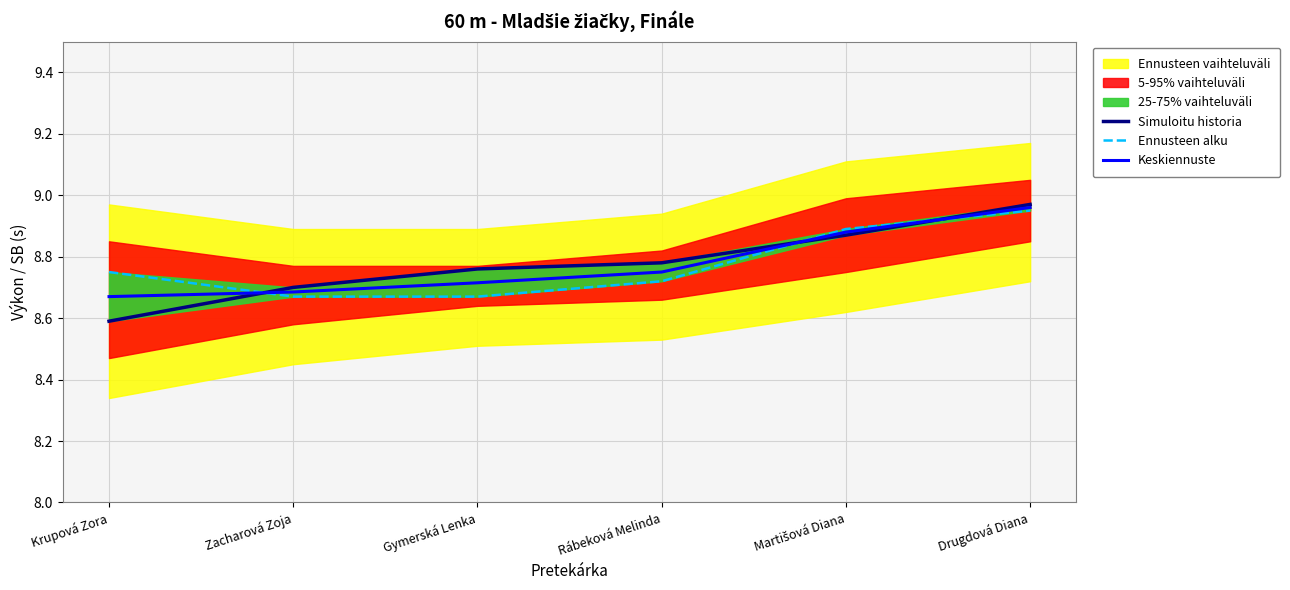

The Ennusteen alku series shows 8.7 at Gymerská Lenka. True or false?

True